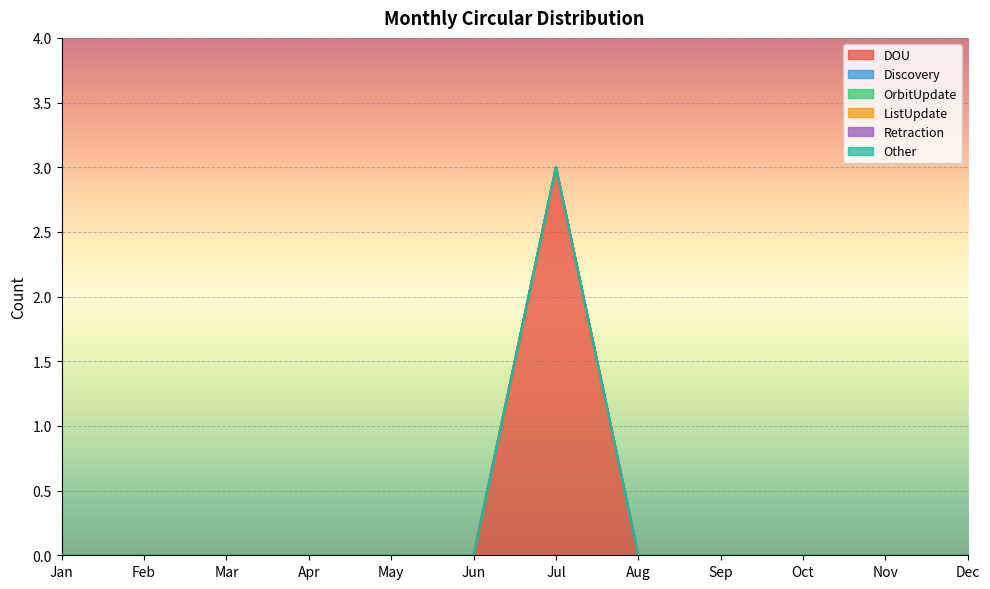

True or false: Retraction has more than 0 points higher than both neighbors.

False